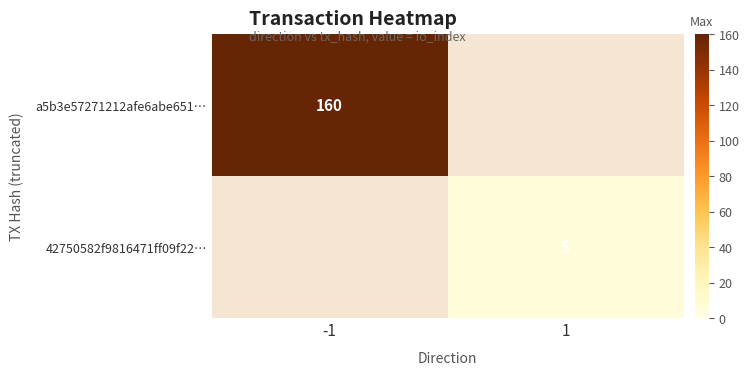

The value of 42750582f9816471ff09f22… at 1 is 5. True or false?

True